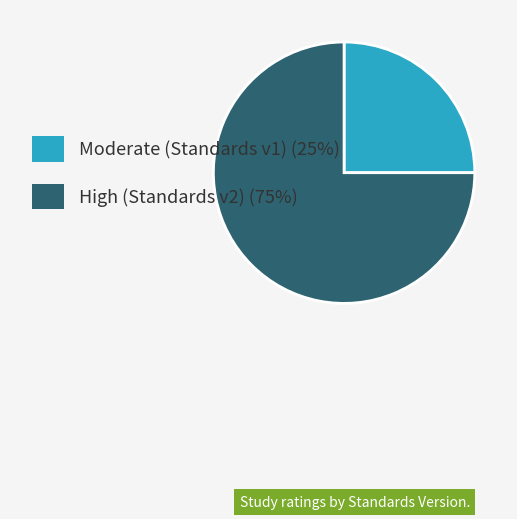

Is there a majority slice in this chart?

Yes